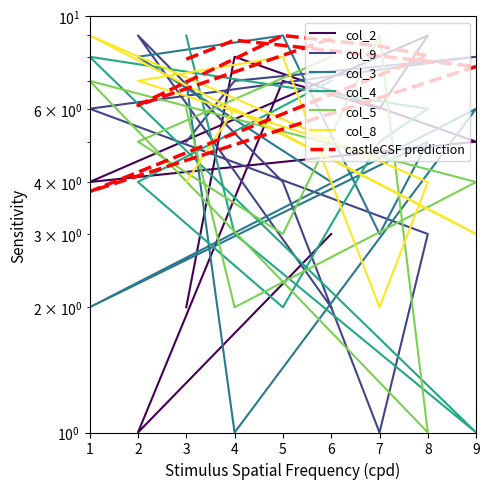

List the series in order of their peak value, highest first.

col_2, col_9, col_3, col_4, col_5, col_8